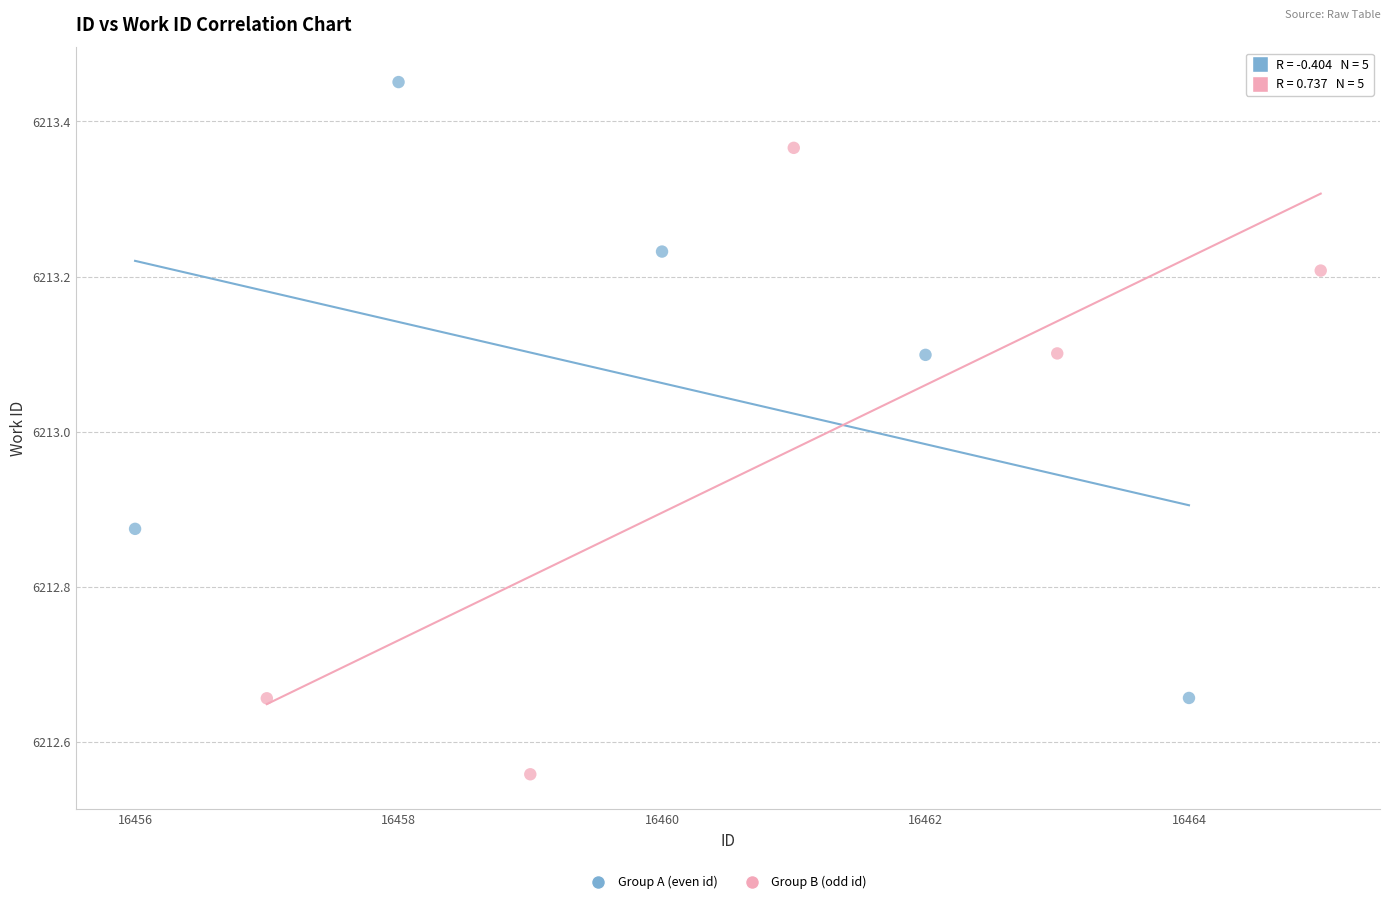

What are all the series names shown in the legend?

Group A (even id), Group B (odd id)